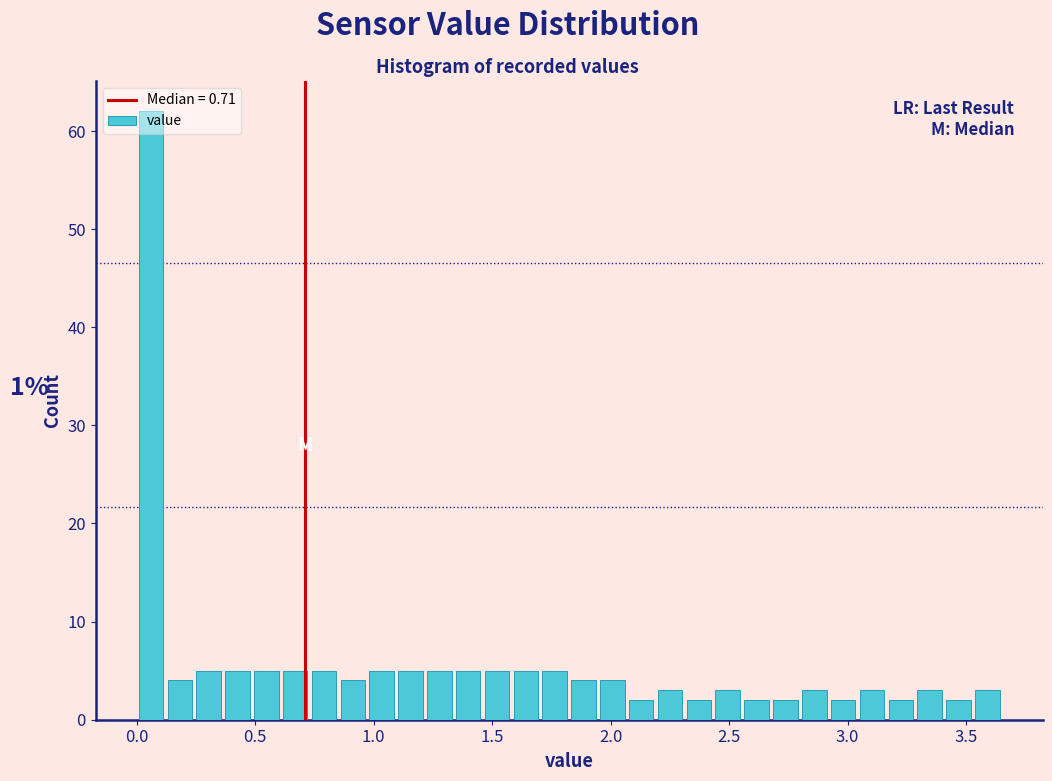

Read against the x-axis, roughly where is the centre of the tallest bar?

0.05